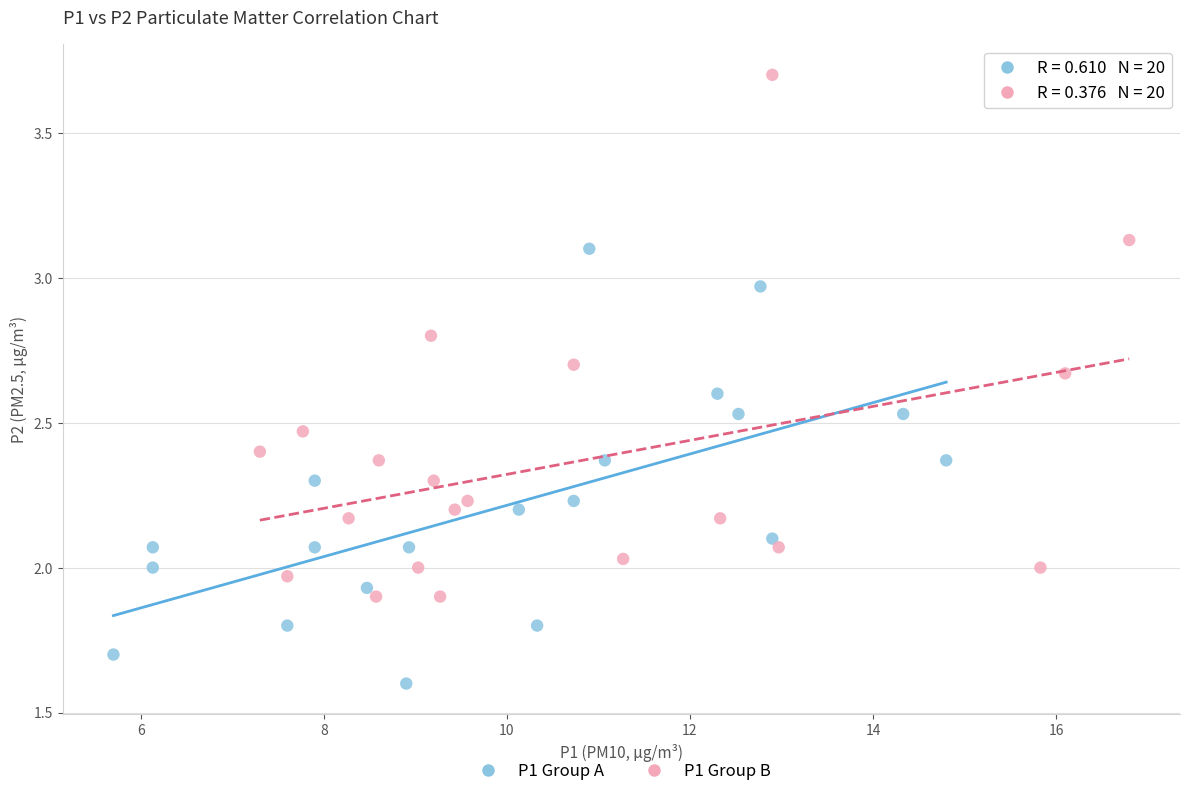

Which series reaches the maximum Y coordinate?

P1 Group B